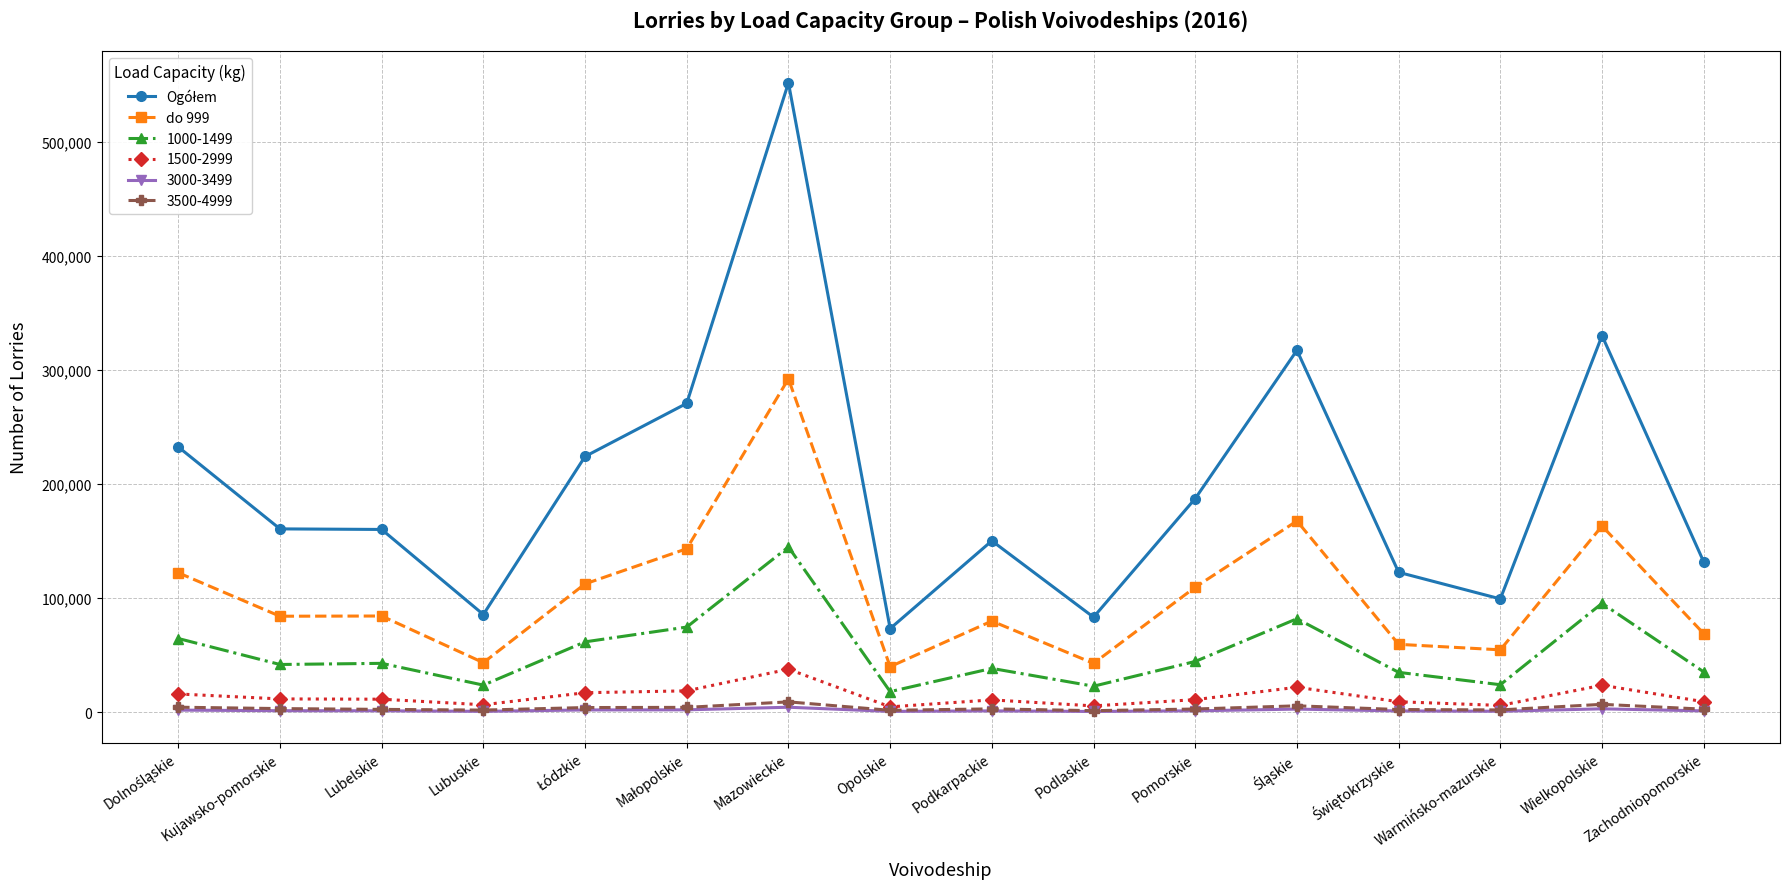

At which category is the sum across all series the highest?

Mazowieckie